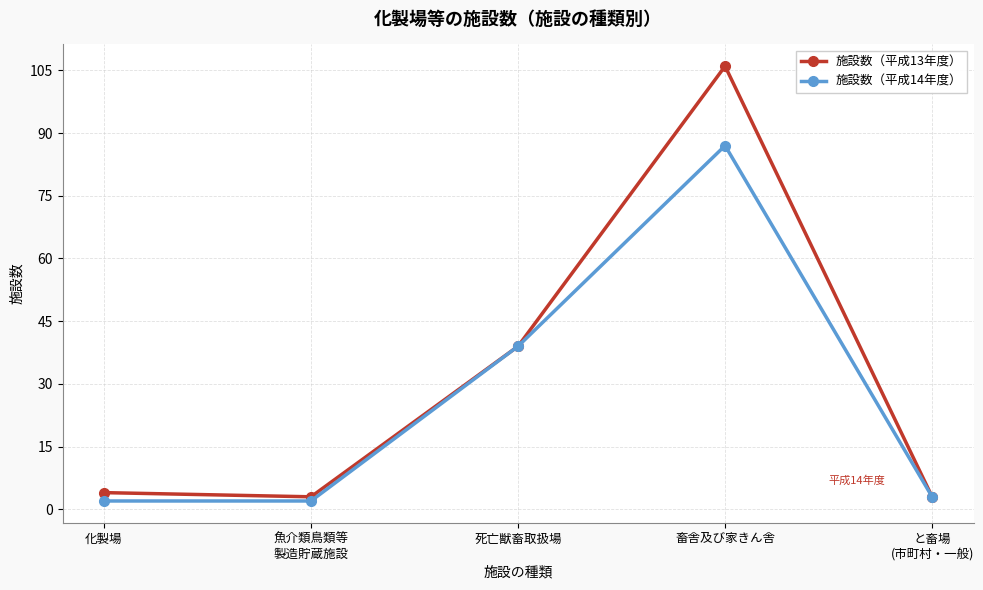

True or false: 施設数（平成14年度） has a value of 2 at 化製場.

True